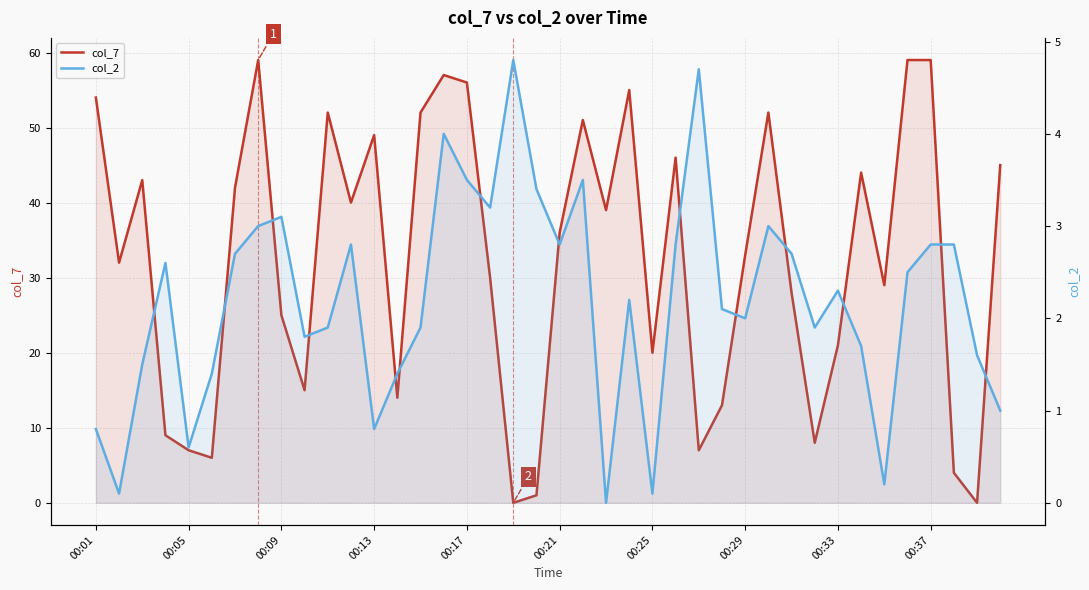

What is the maximum value shown in the chart?

59.0